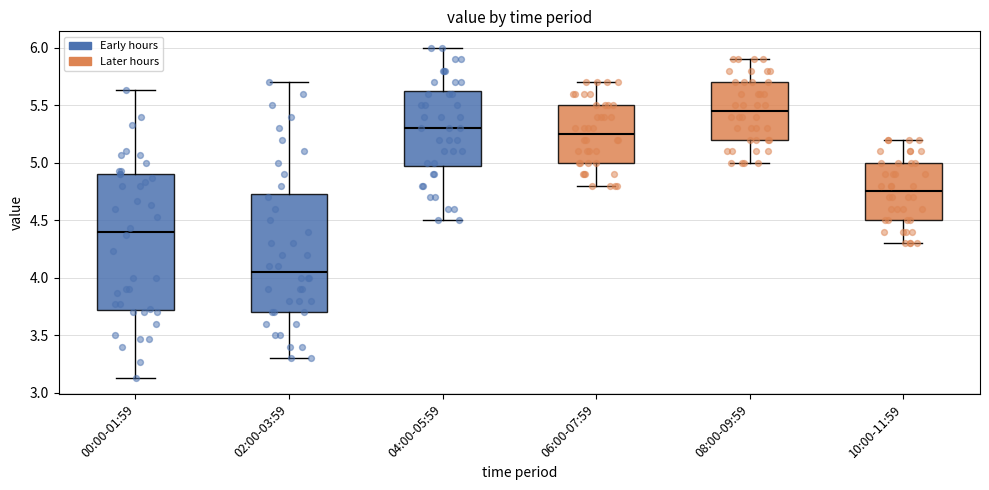

Which box's median line is the highest?

08:00-09:59